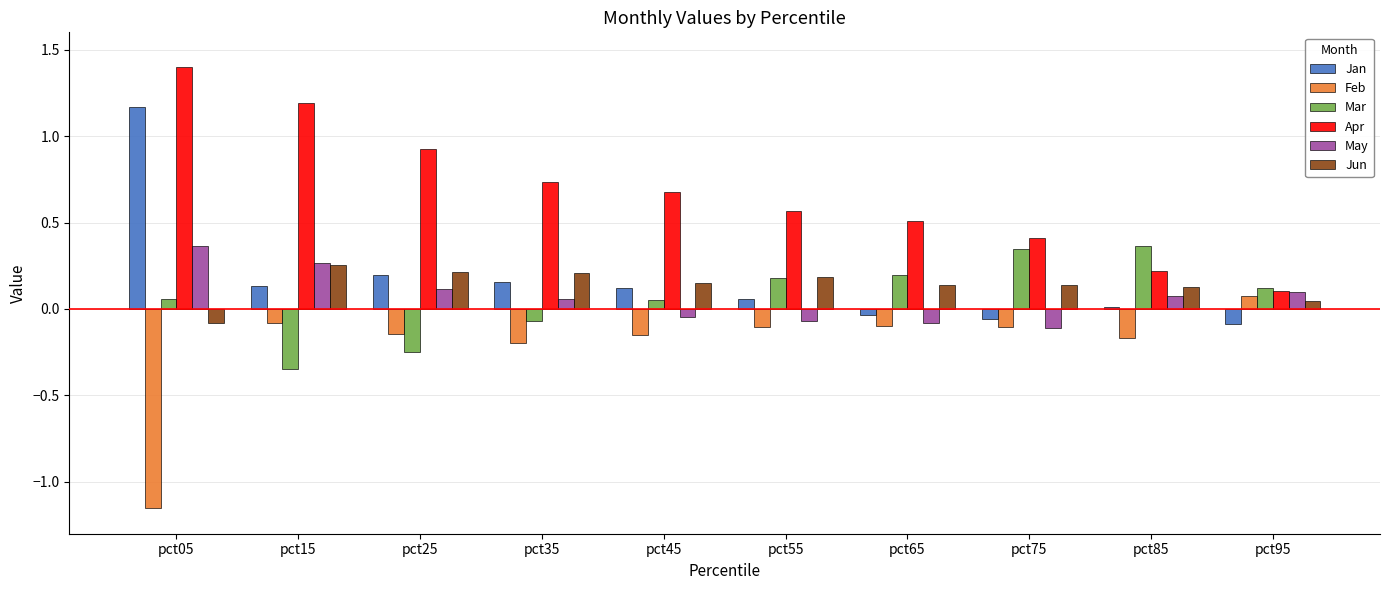

Which series changed the most between pct15 and pct65?

Apr